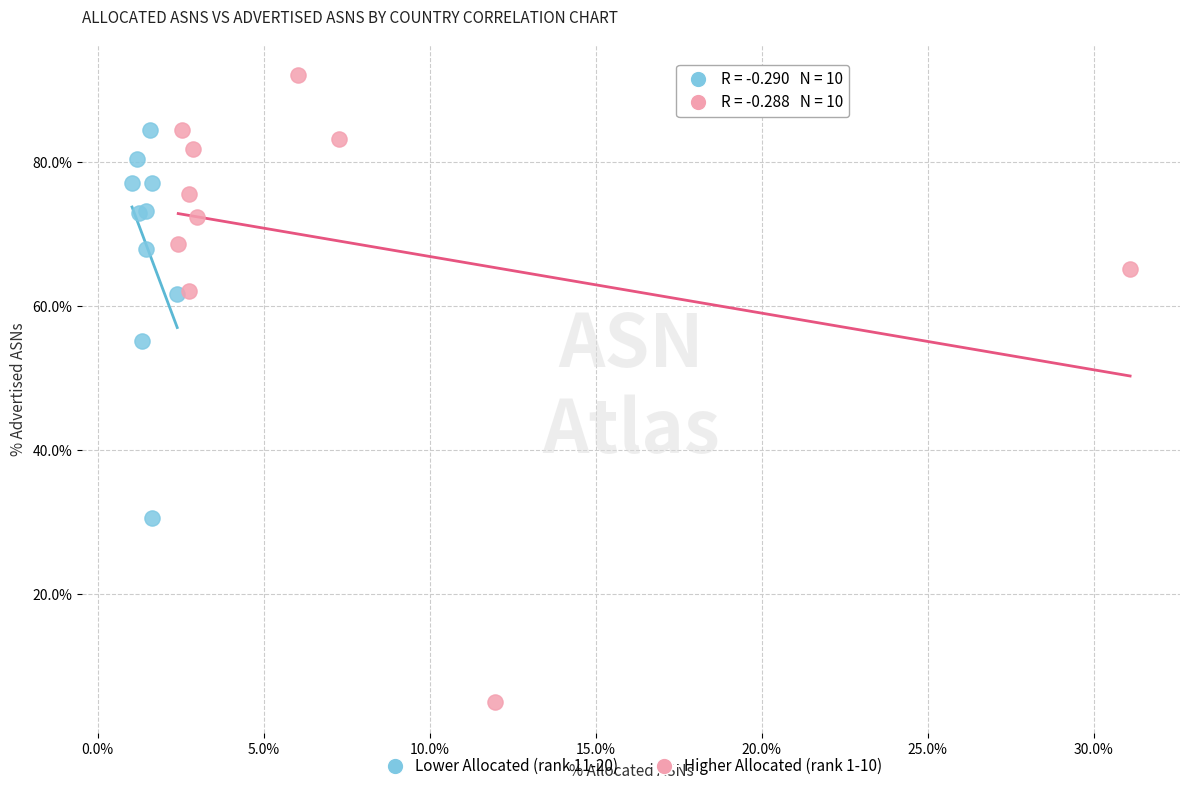

Which series reaches the maximum Y coordinate?

Higher Allocated (rank 1-10)